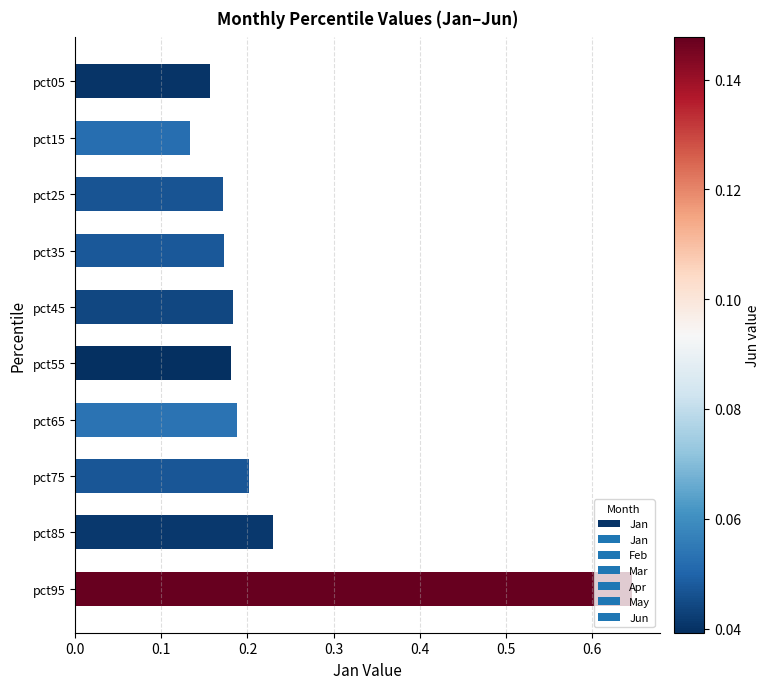

Which has a higher value, pct85 or pct95?

pct95